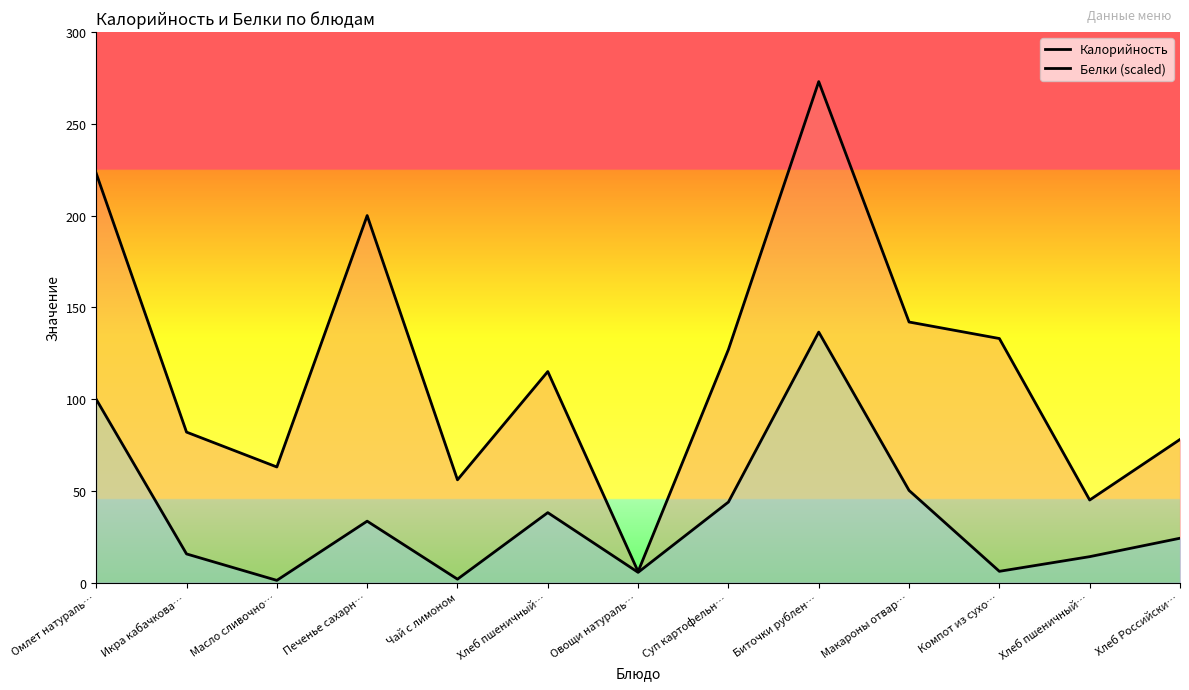

What is the spread (max minus min) of values at Биточки рублен…?

136.5